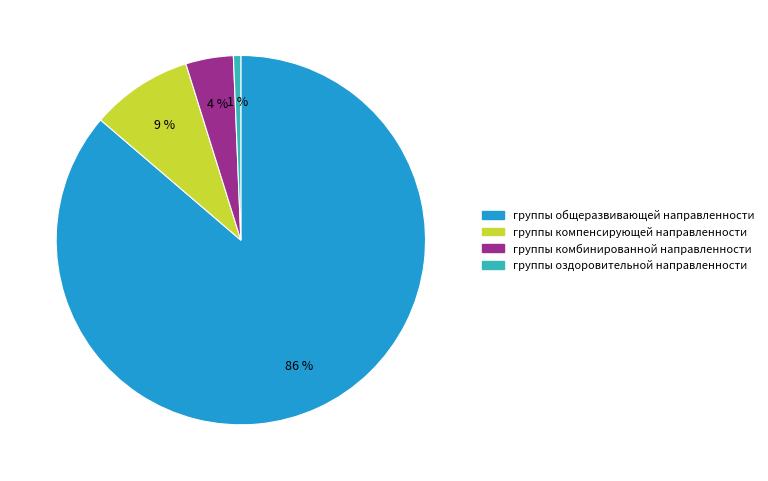

Is it true that группы общеразвивающей направленности is 86% of the pie?

True